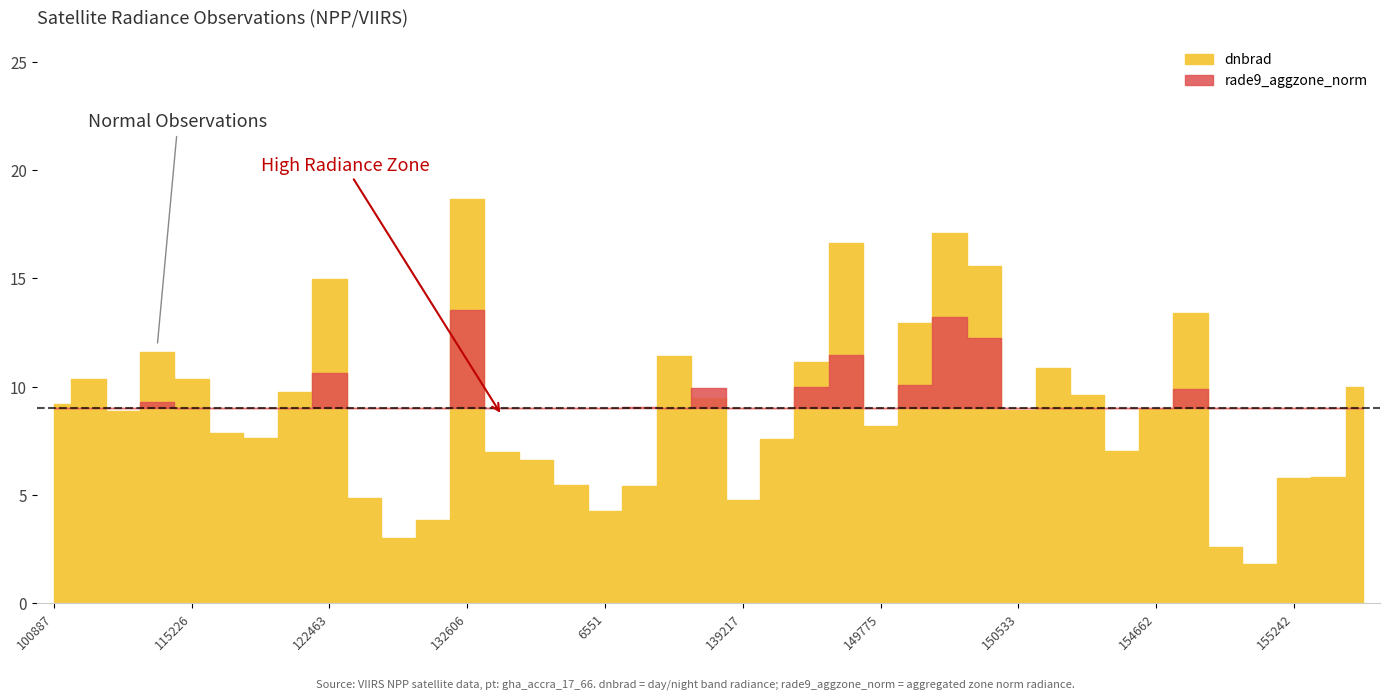

At which category does rade9_aggzone_norm reach its first local peak?

109184